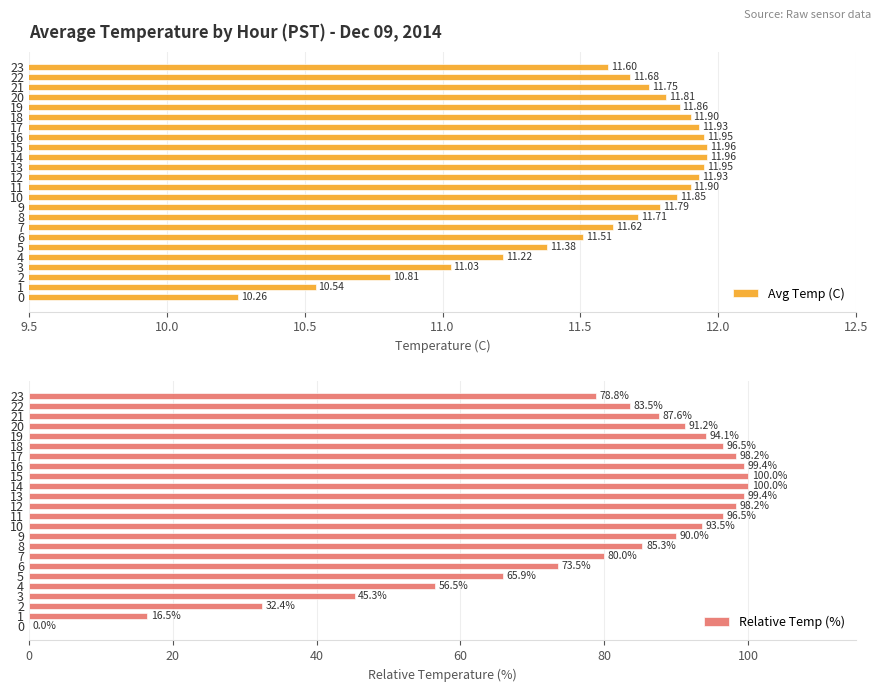

What is the difference between the second highest and minimum values in the Avg Temp (C) series?

1.7